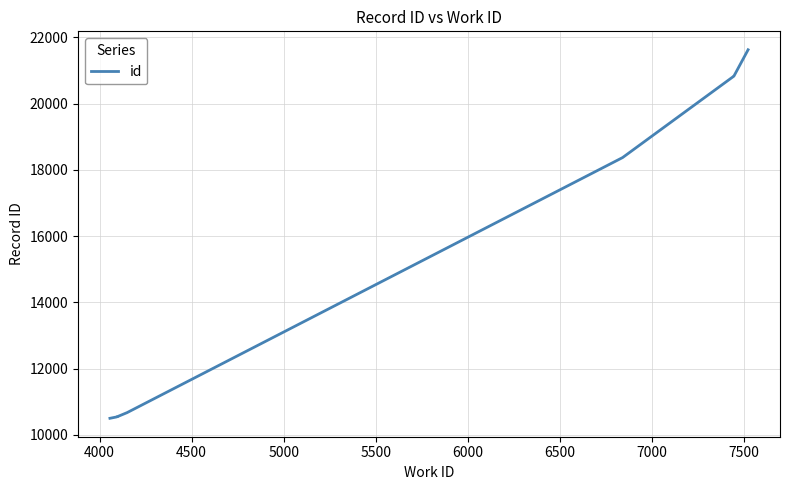

True or false: there are more than 1 points higher than both neighbors.

False